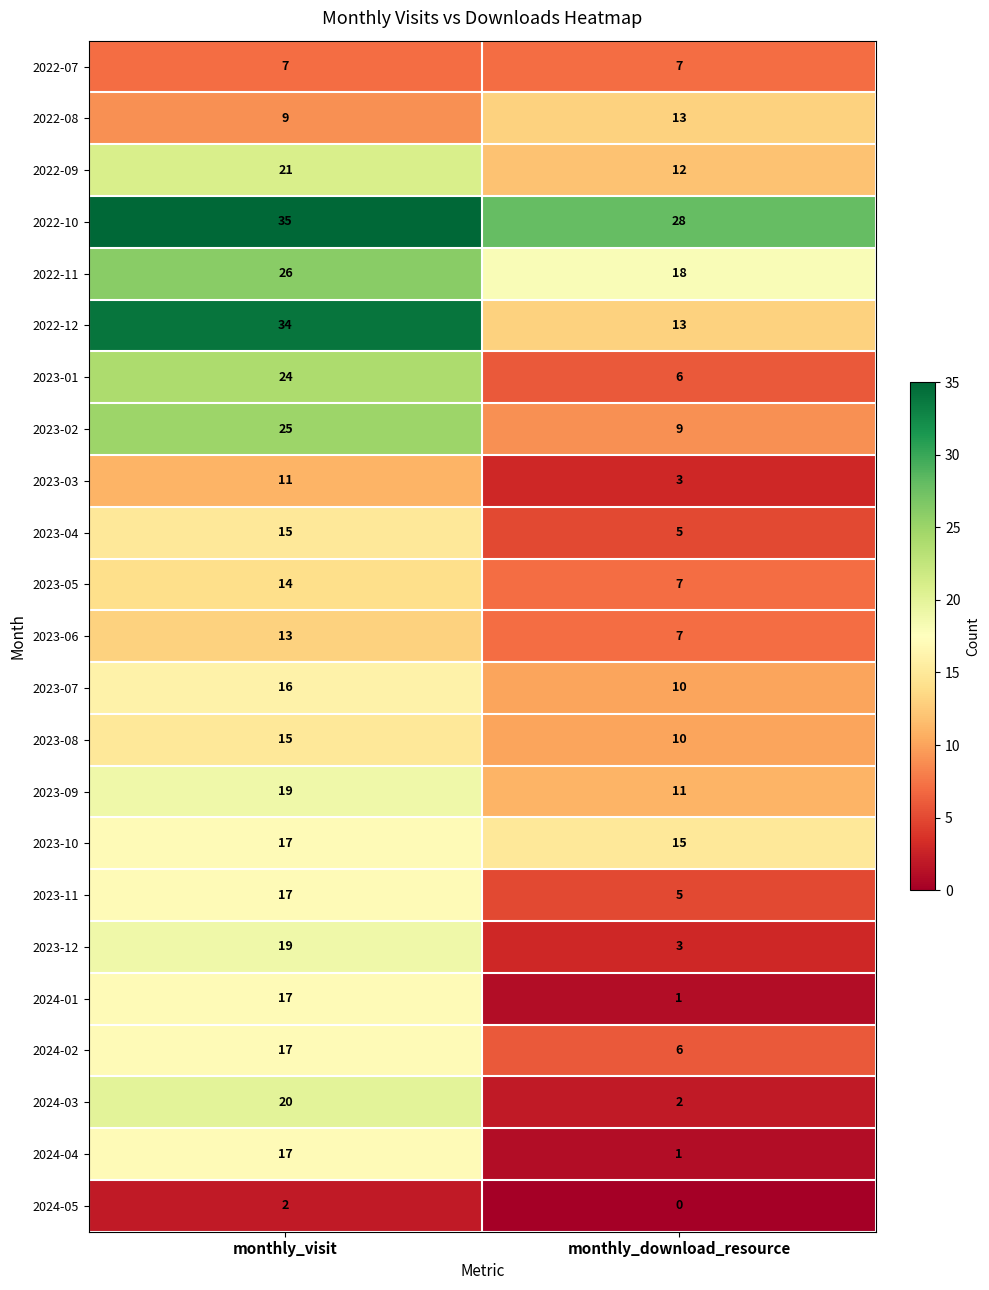

What is the difference between the maximum and minimum values in the 2023-12 series?

16